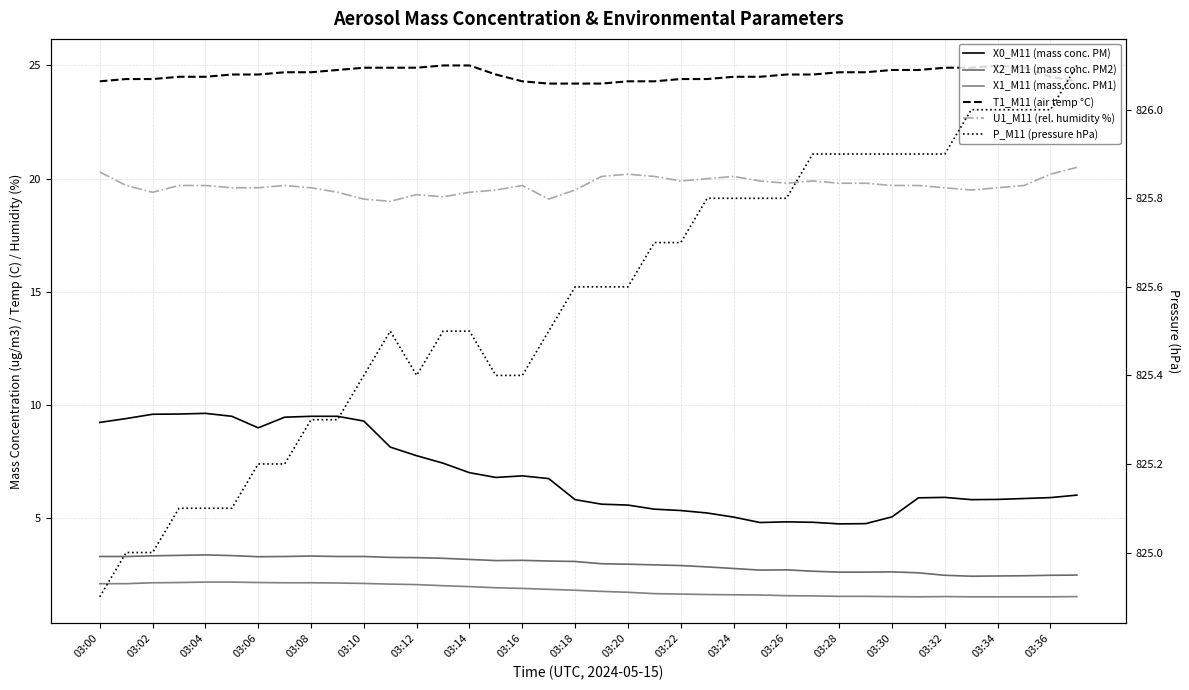

Does the chart display data point markers on the line(s)?

No